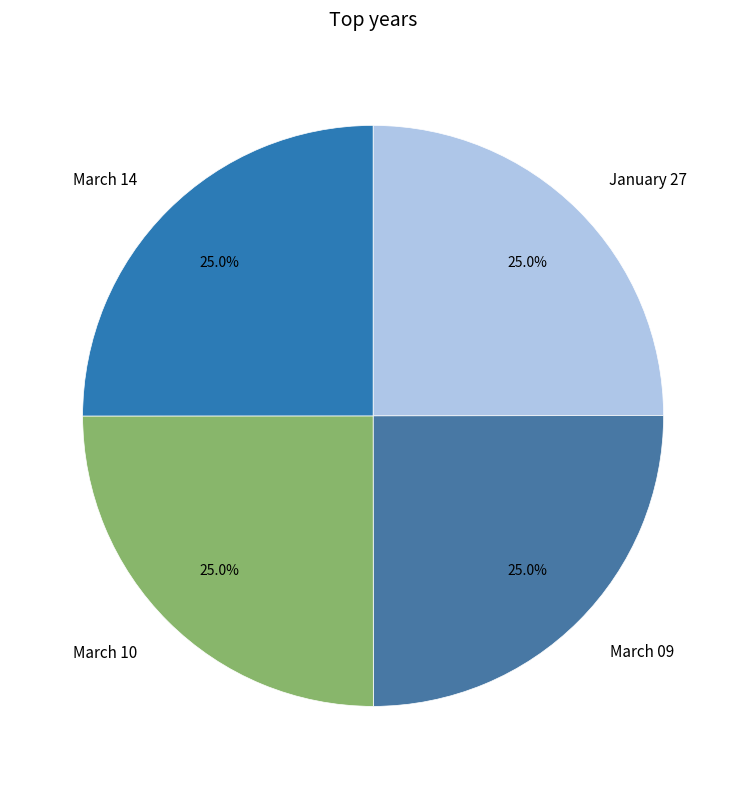

What is the ratio of the value at March 14 to the value at March 10?

1.0